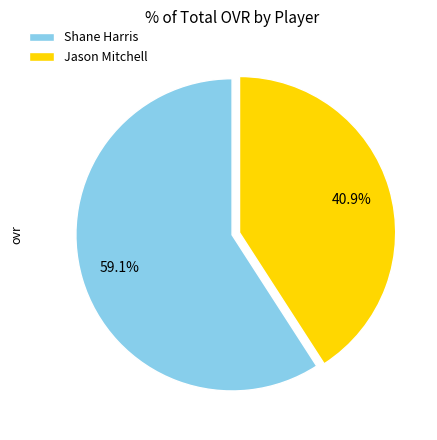

What is the ratio of the value at Jason Mitchell to the value at Shane Harris?

0.7